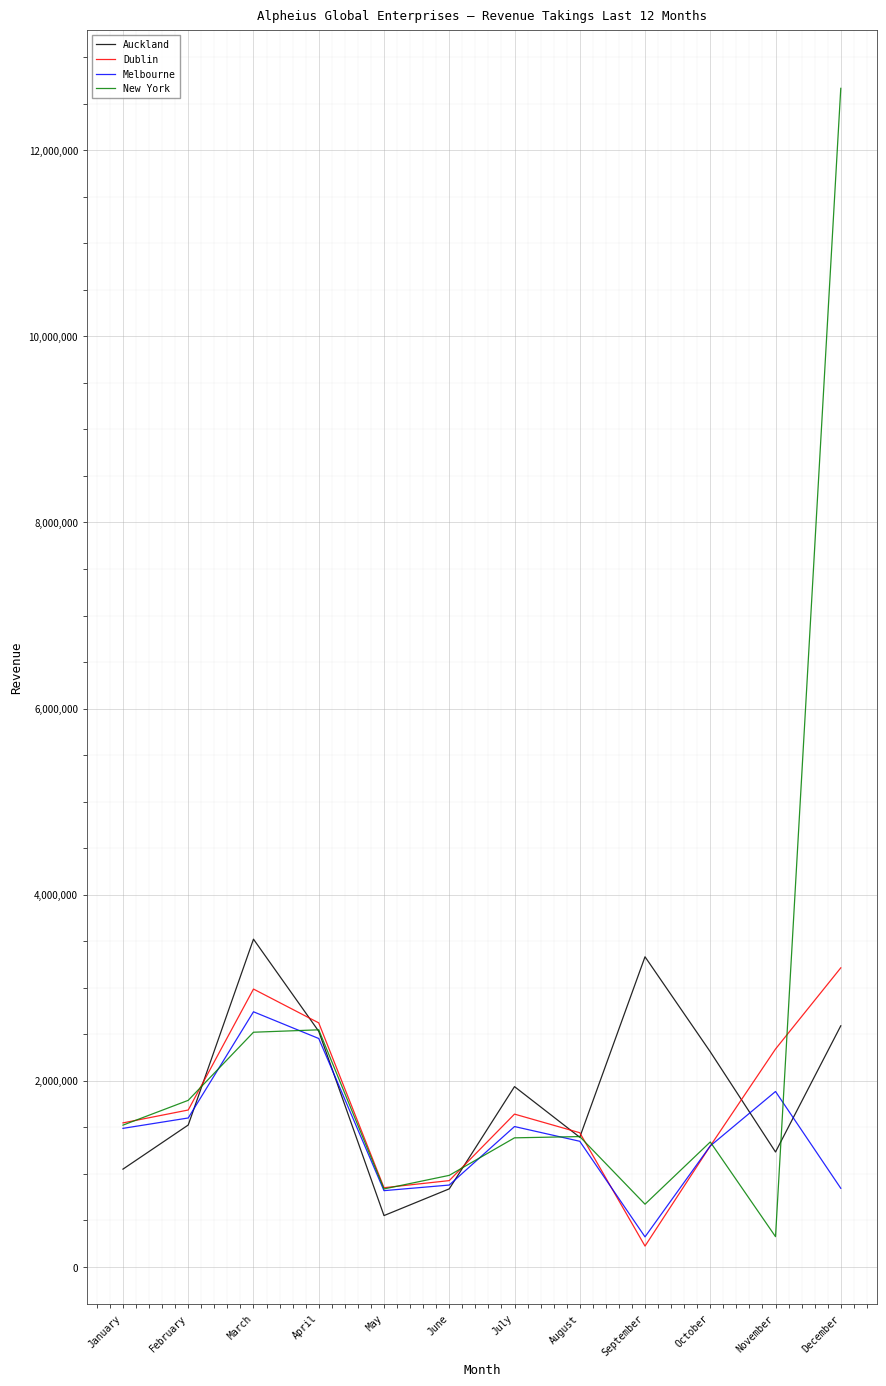

Rank the series at December from highest to lowest value.

New York, Dublin, Auckland, Melbourne